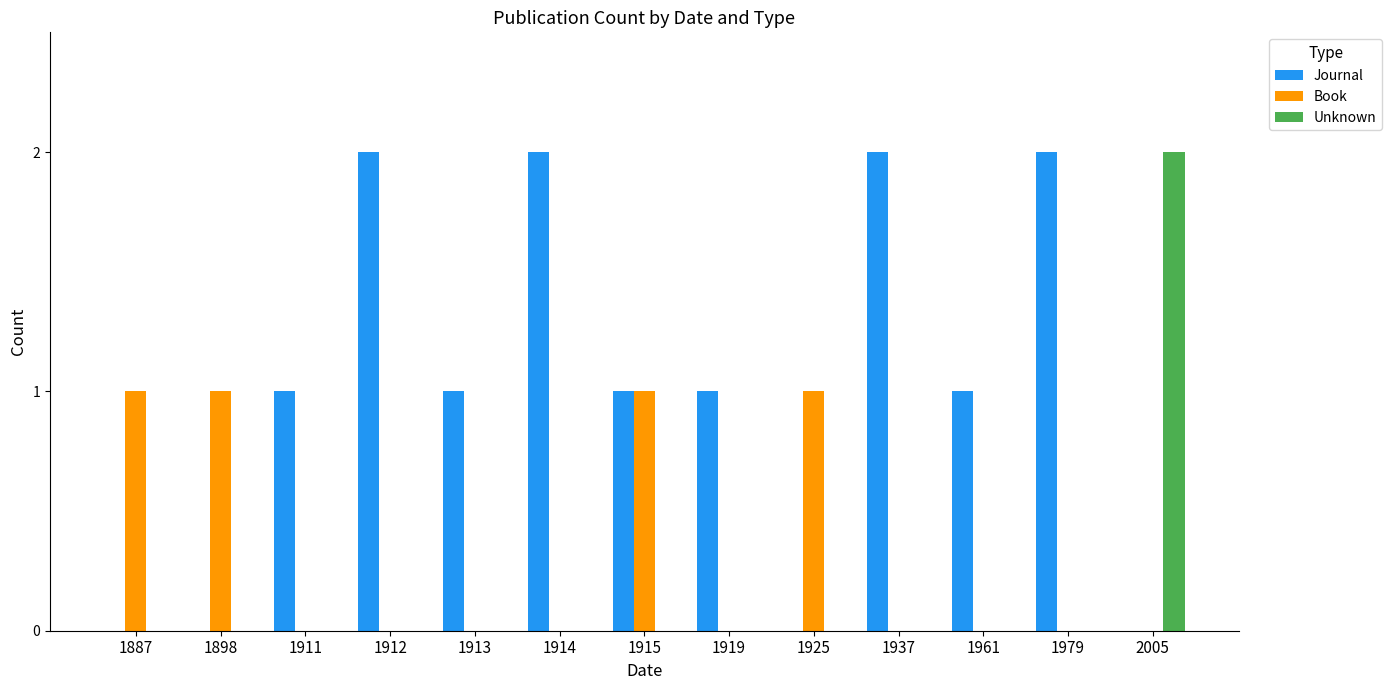

Which series has the largest total across all categories?

Journal